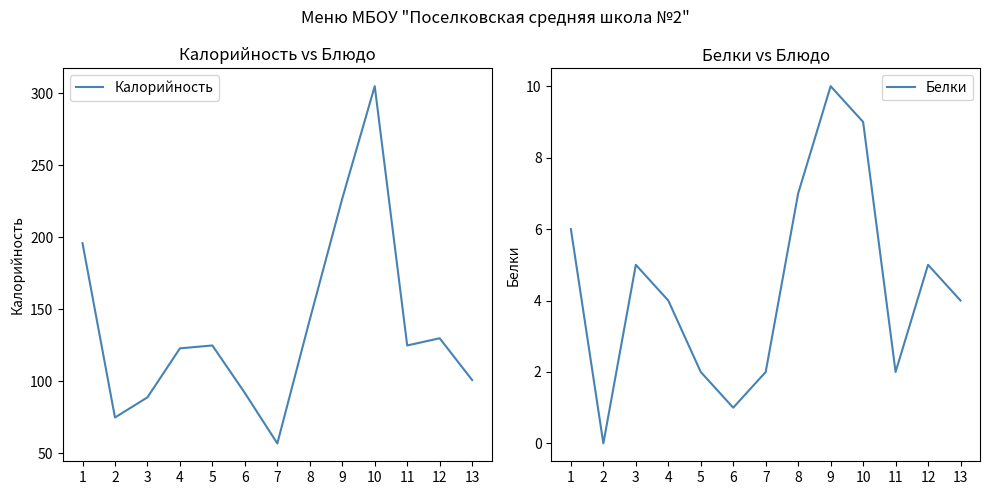

How many categories are shown in the chart?

13